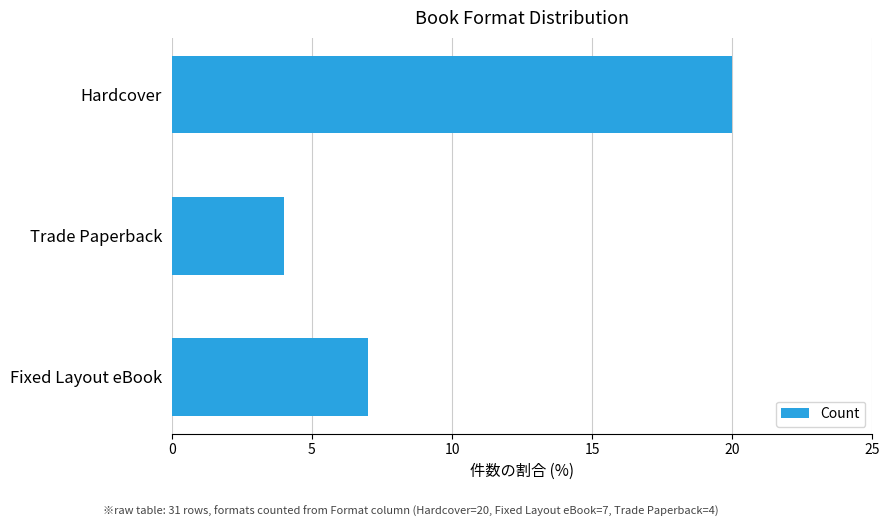

How many values are below 7?

1